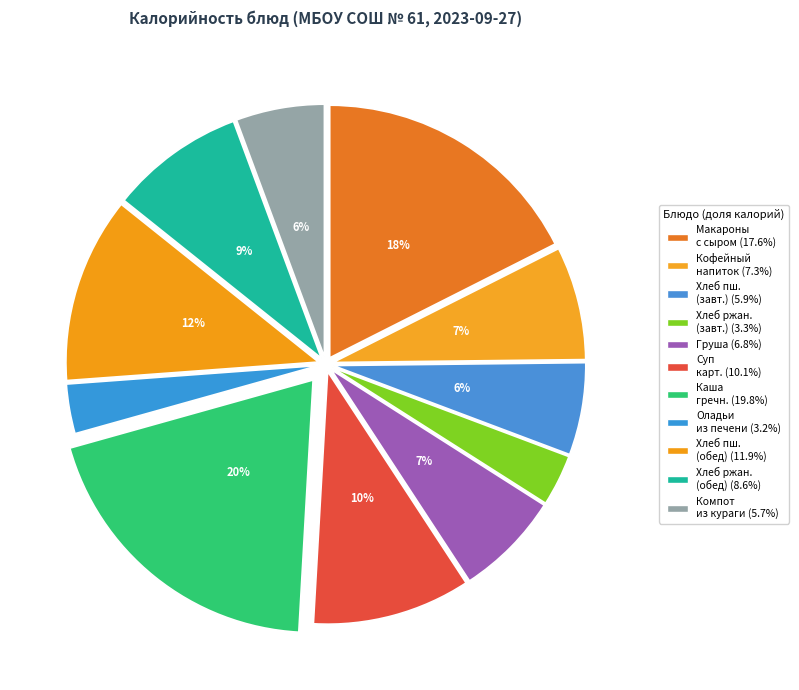

Does any single category account for the majority?

No